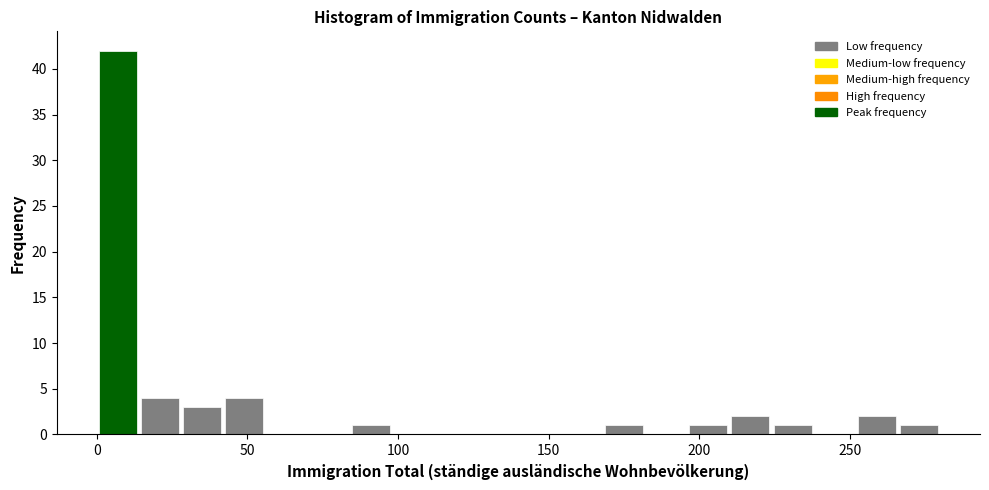

Around what value on the x-axis is the tallest bar? Give the approximate position of its centre, as read against the axis.

5